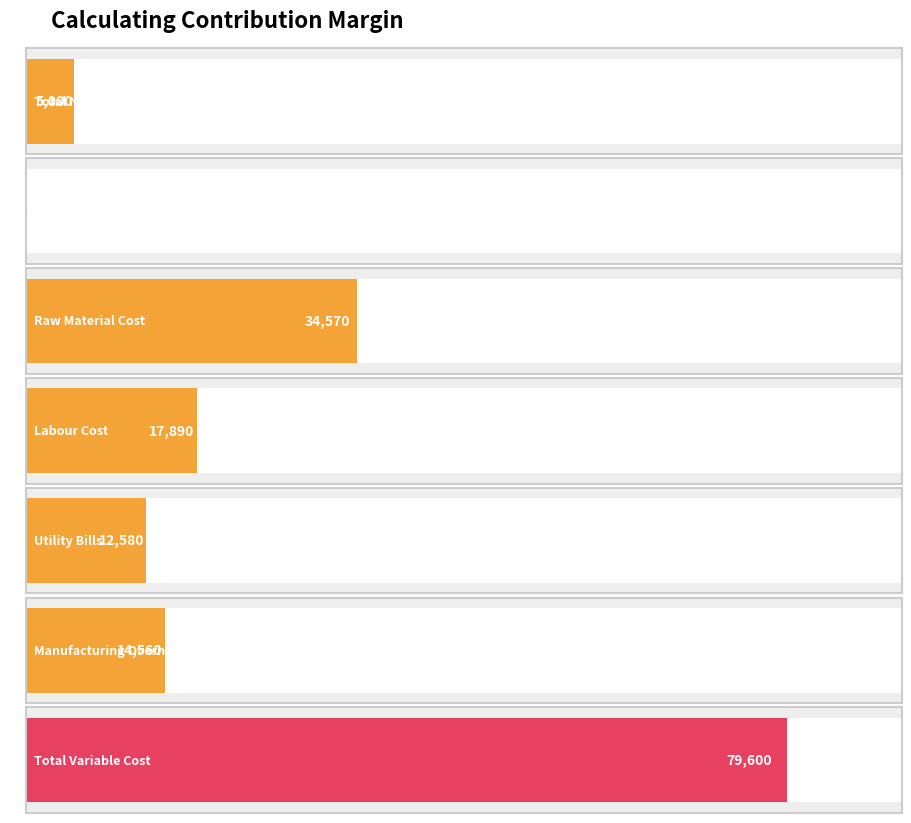

Where is the data nearest to the value 39815?

Raw Material Cost